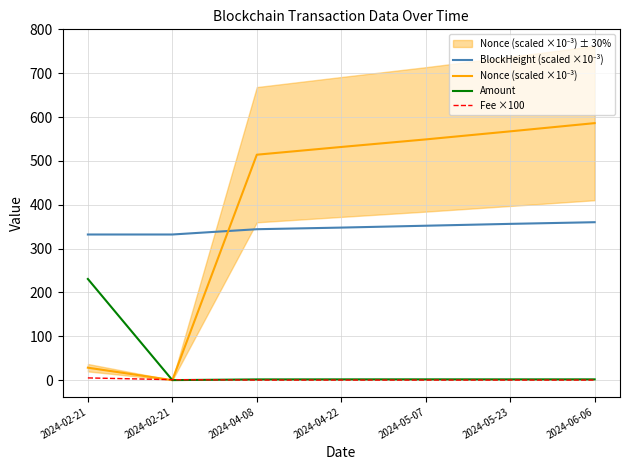

How many series are shown in this chart?

4